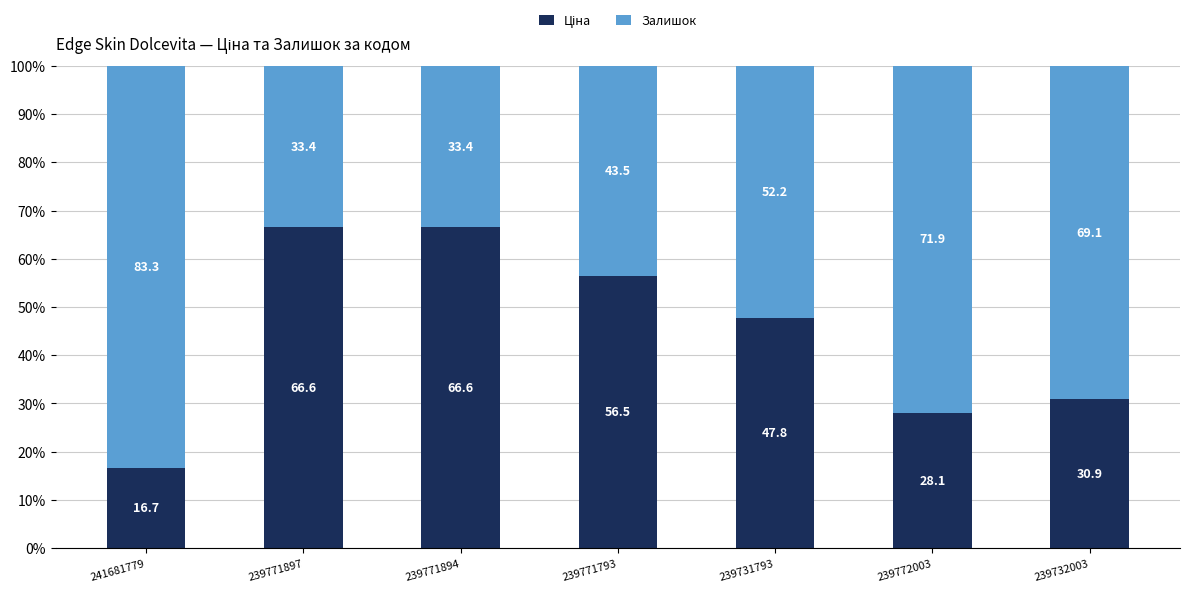

Between 241681779 and 239771894, which series saw the biggest shift?

Ціна